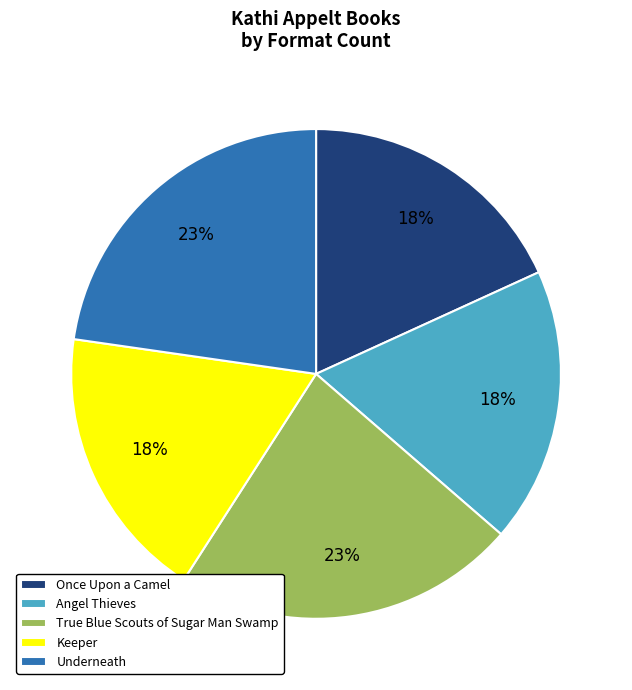

Does any single category account for the majority?

No